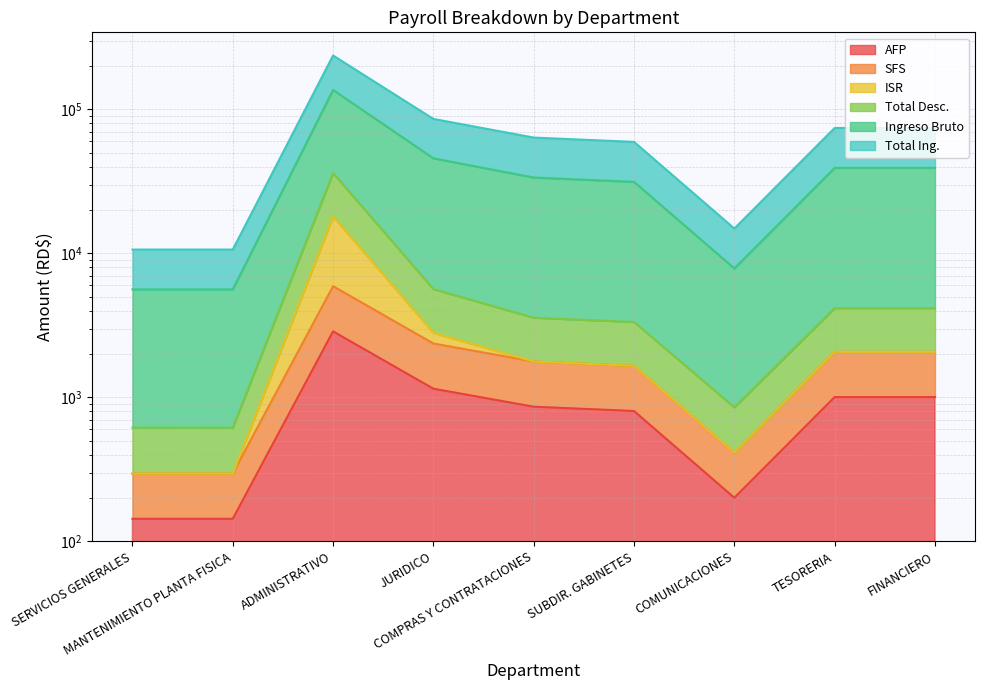

List the labels in order of Total Ing. value, largest first.

ADMINISTRATIVO, JURIDICO, TESORERIA, FINANCIERO, COMPRAS Y CONTRATACIONES, SUBDIR. GABINETES, COMUNICACIONES, SERVICIOS GENERALES, MANTENIMIENTO PLANTA FISICA